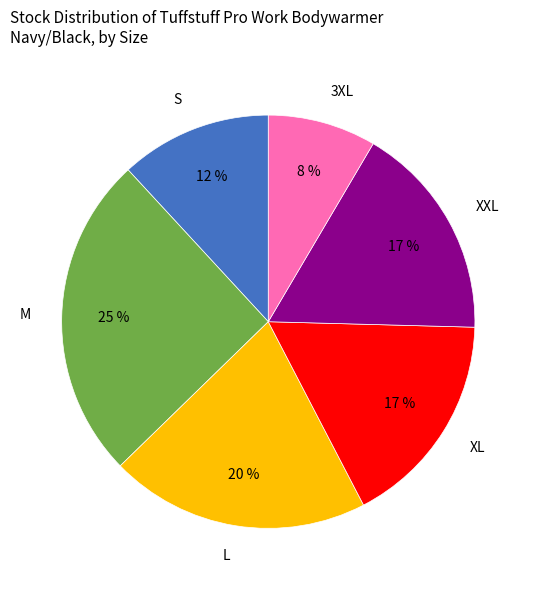

To the nearest percent, what portion does S represent?

12%